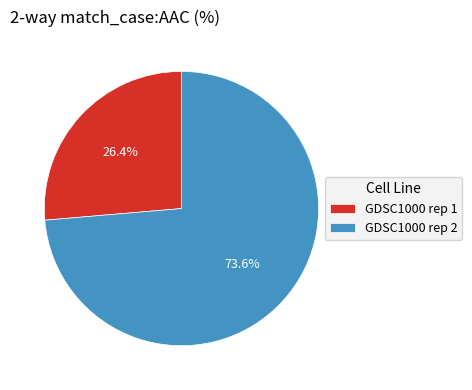

True or false: GDSC1000 rep 1 accounts for 26% of the total.

True